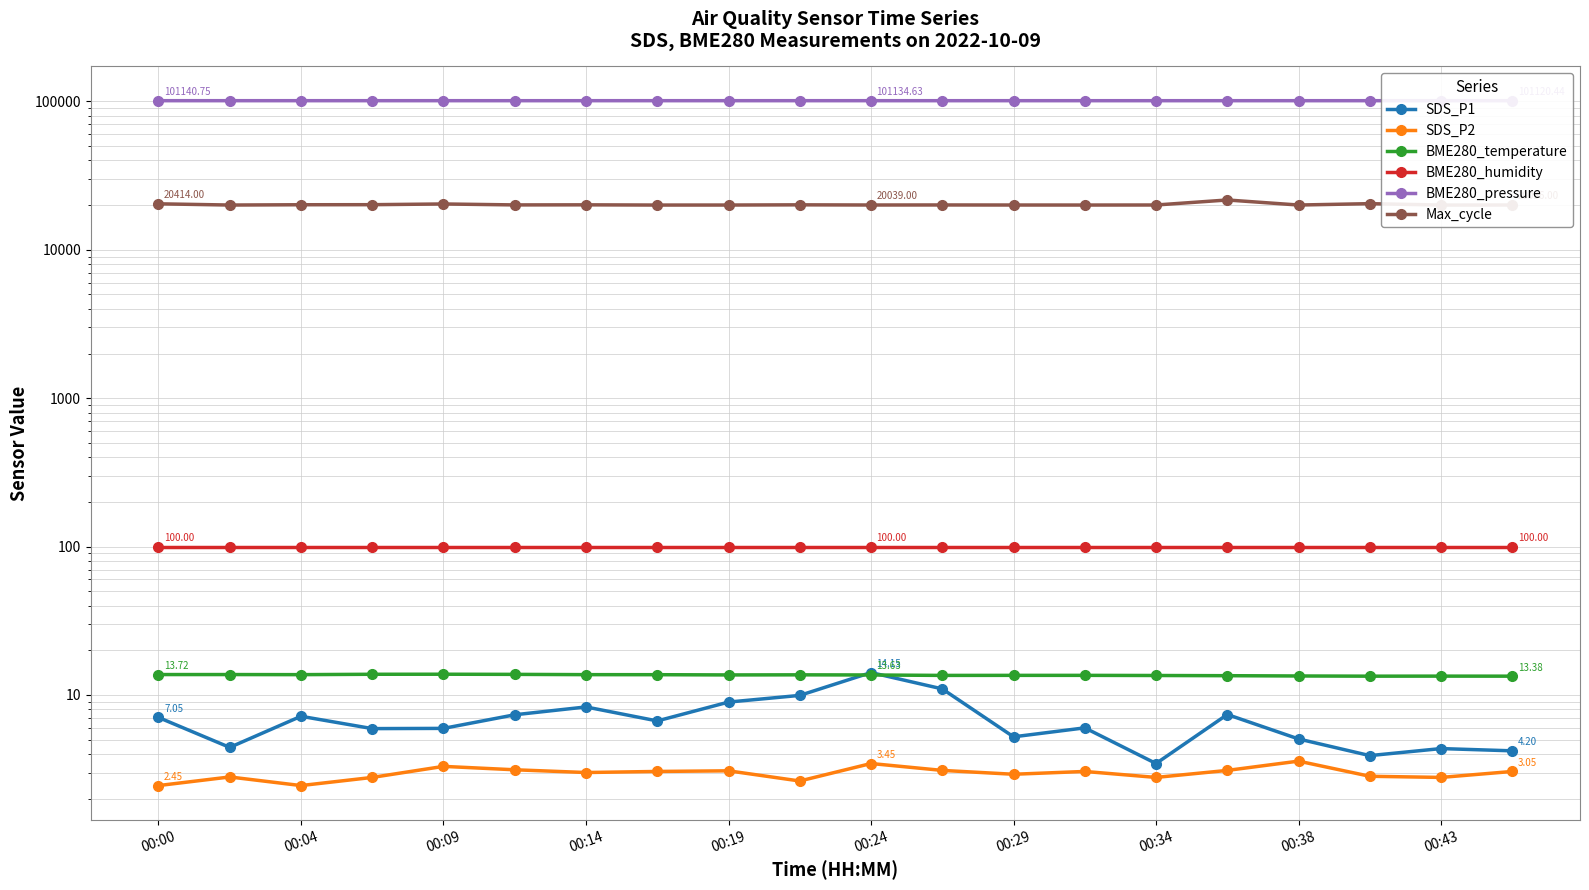

What is the average value of the Max_cycle series?

20189.6